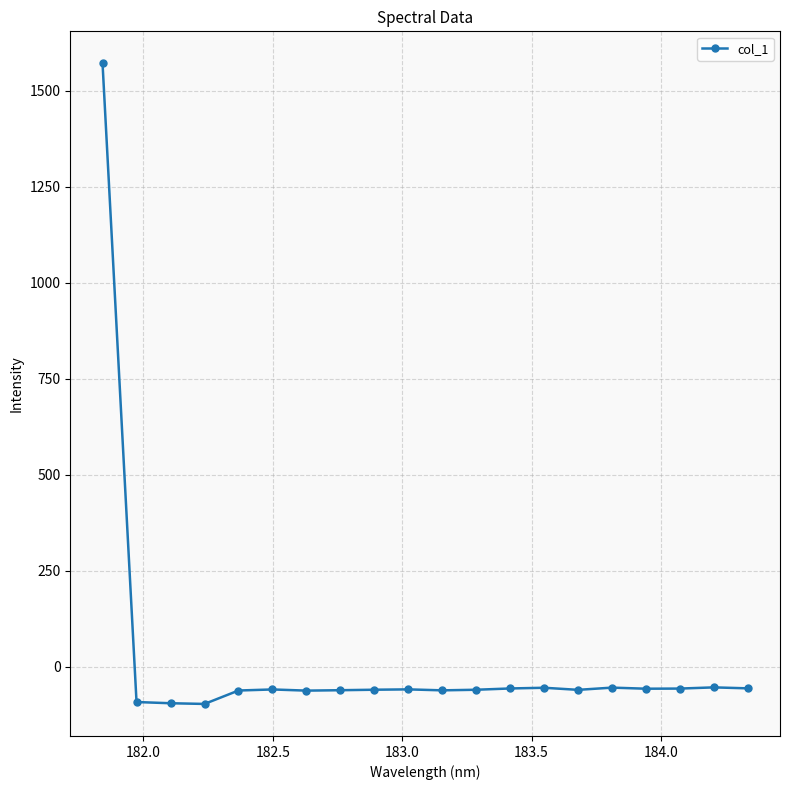

What is the smallest value displayed?

-96.3